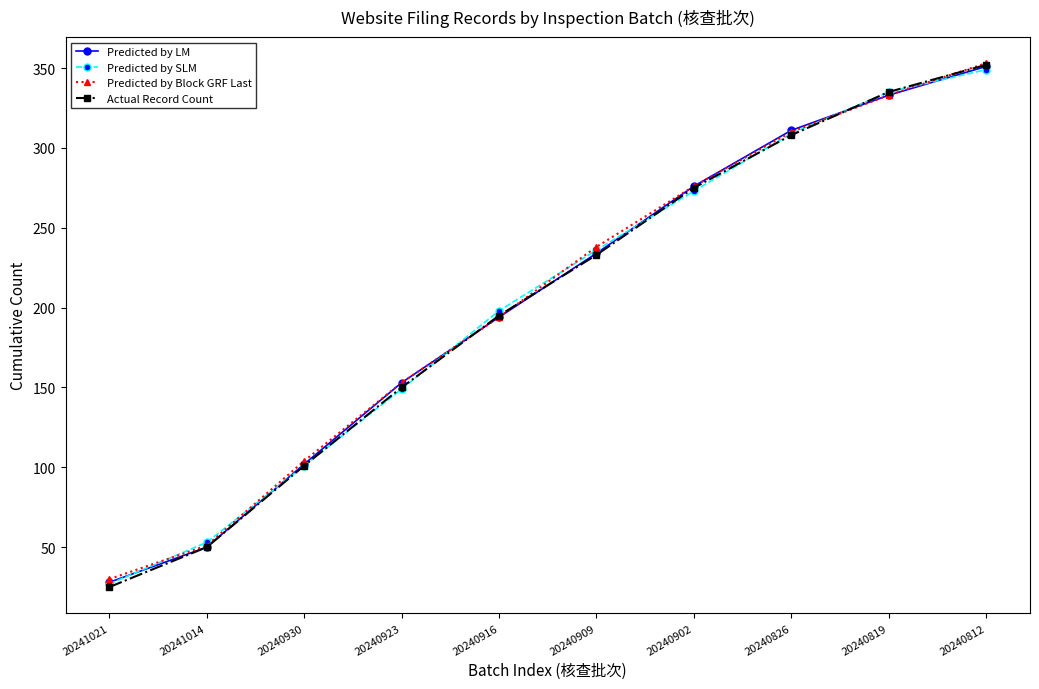

At which label does Predicted by LM reach its minimum?

20241021